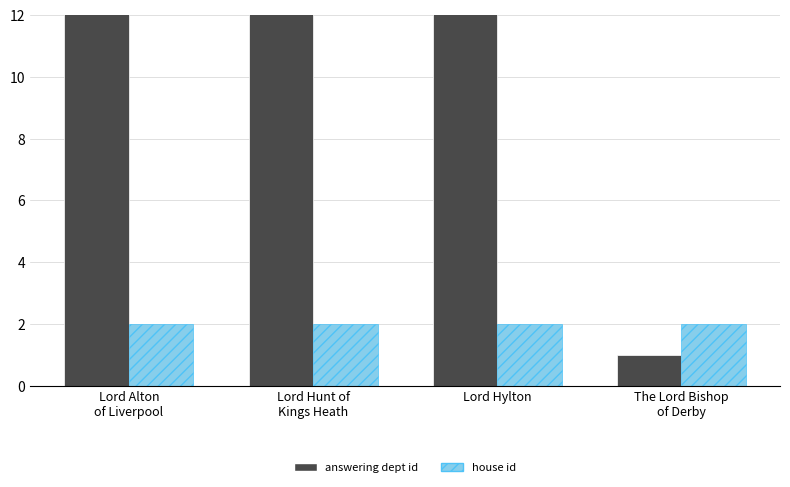

At Lord Alton
of Liverpool, list the series in order from smallest to largest.

house id, answering dept id